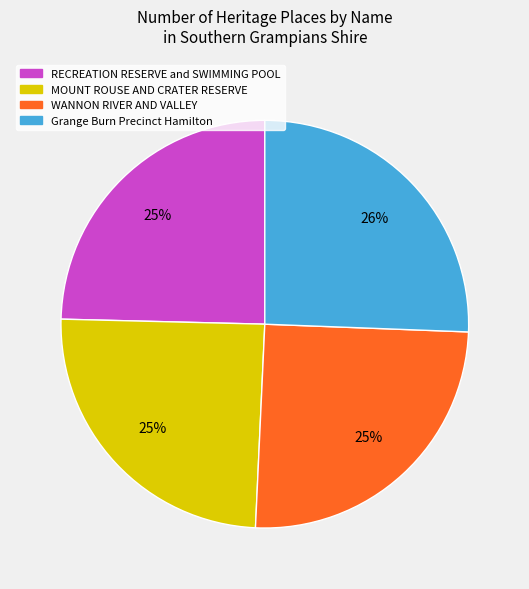

Combined, do MOUNT ROUSE AND CRATER RESERVE and RECREATION RESERVE and SWIMMING POOL account for over 50%?

No